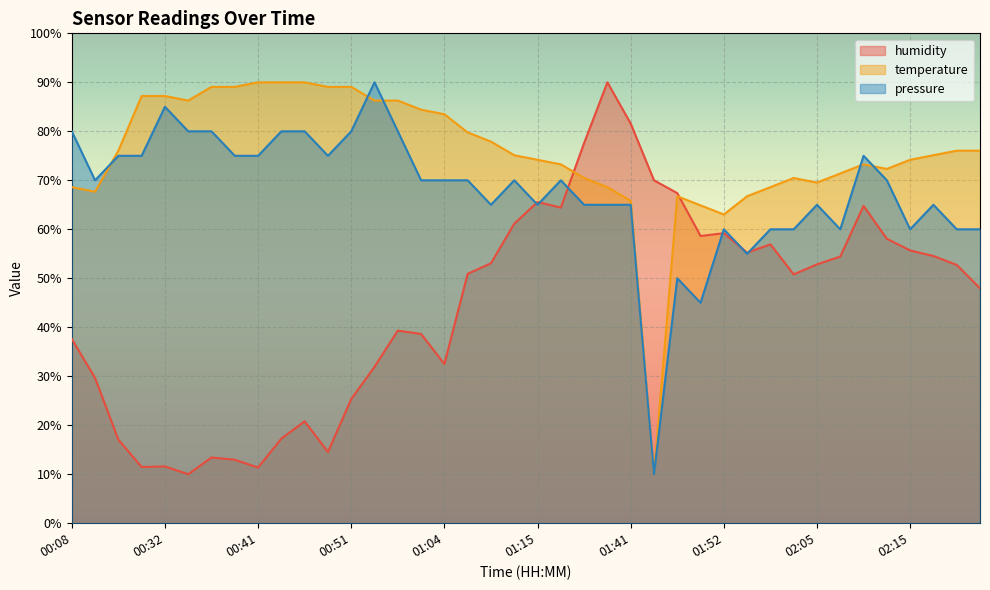

At which label does temperature reach its minimum?

01:45